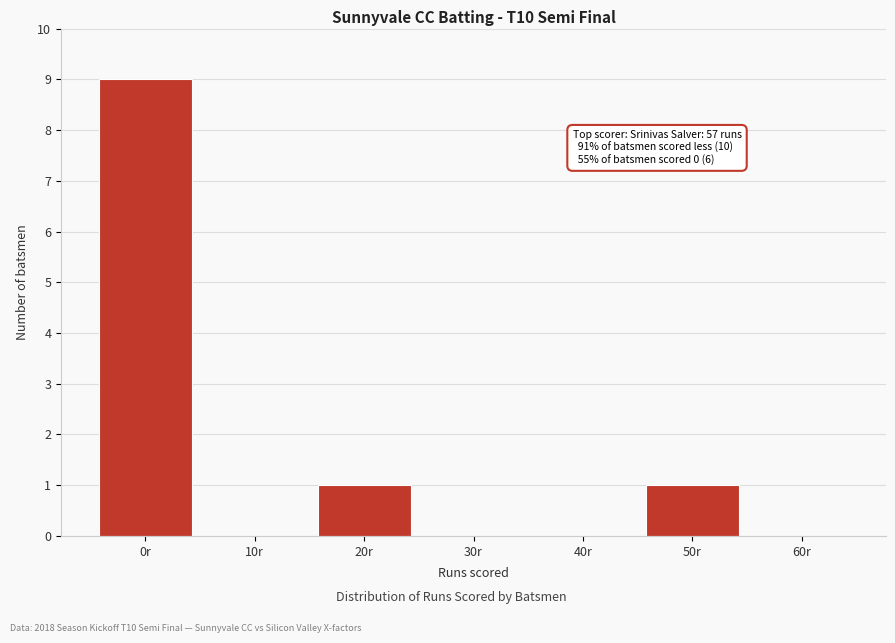

Reading left to right, what are all the values shown in this chart?

0r=9	10r=0	20r=1	30r=0	40r=0	50r=1	60r=0